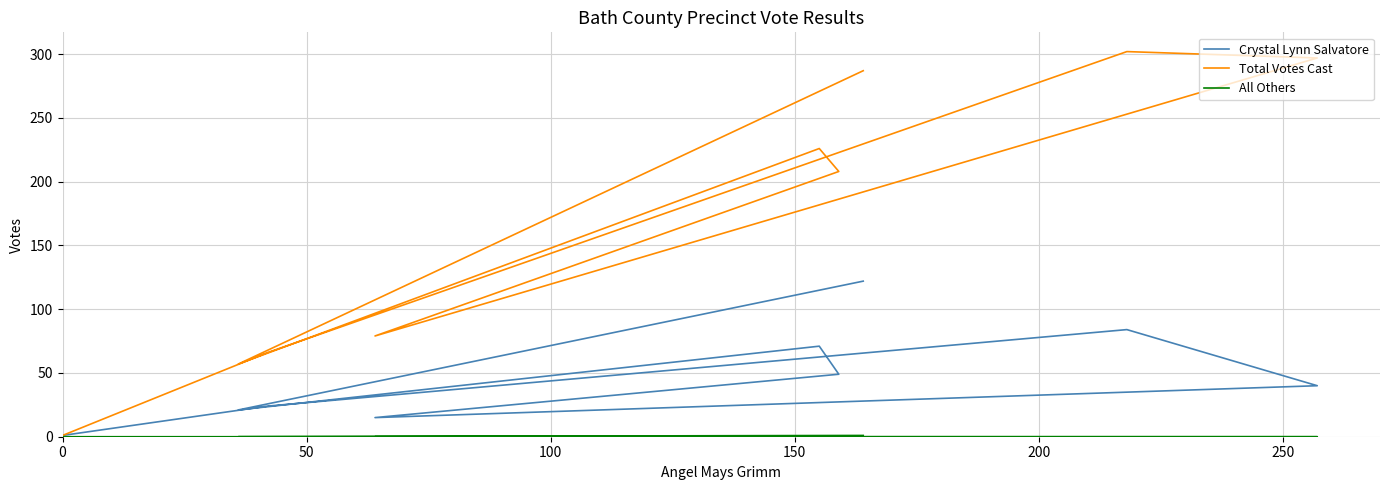

What is the maximum value for Total Votes Cast?

302